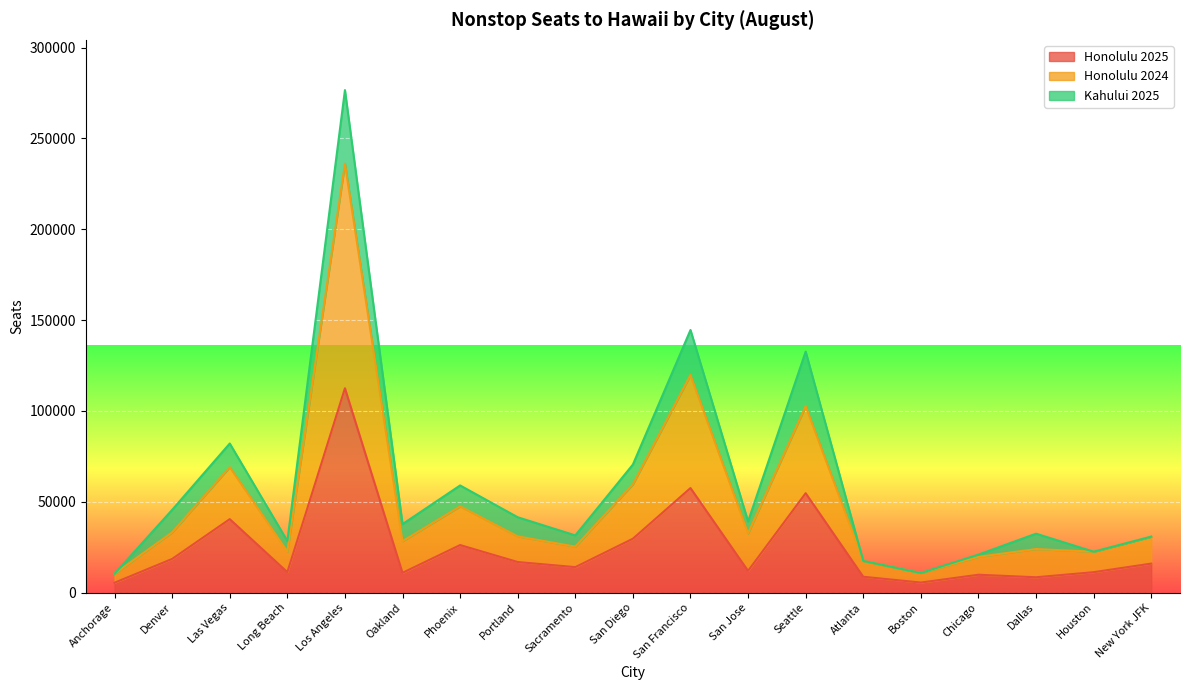

What is the sum of the Honolulu 2024 values at Seattle and San Diego?

162338